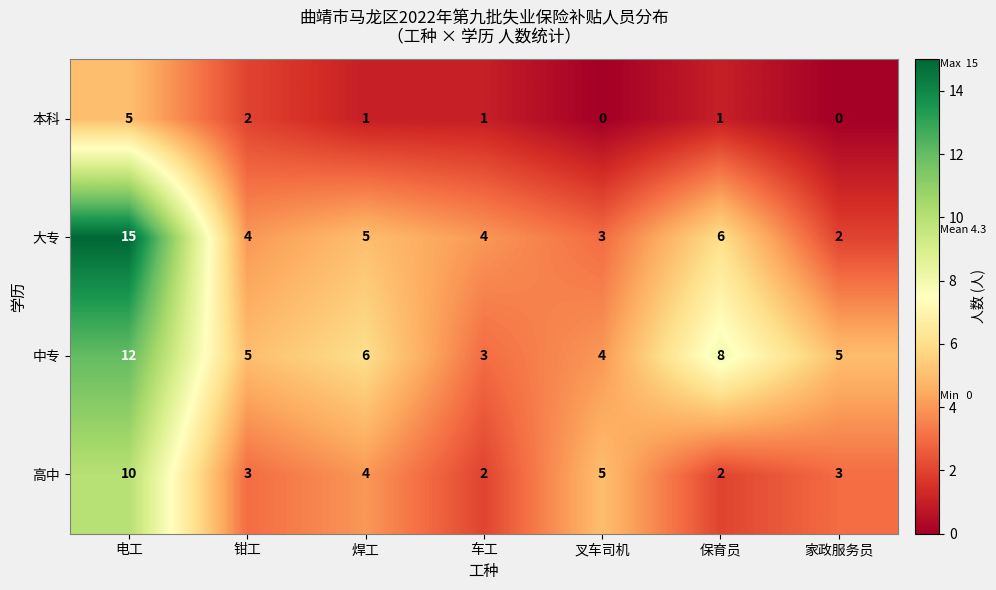

List the series in order of their peak value, lowest first.

本科, 高中, 中专, 大专